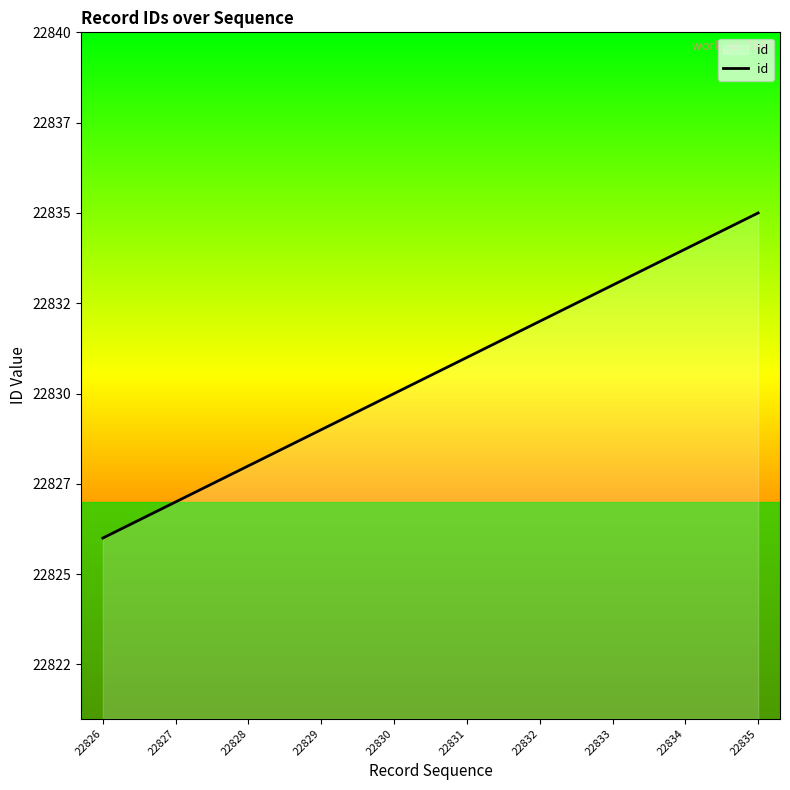

Reading right to left, list all the values displayed in this chart.

22835	22834	22833	22832	22831	22830	22829	22828	22827	22826